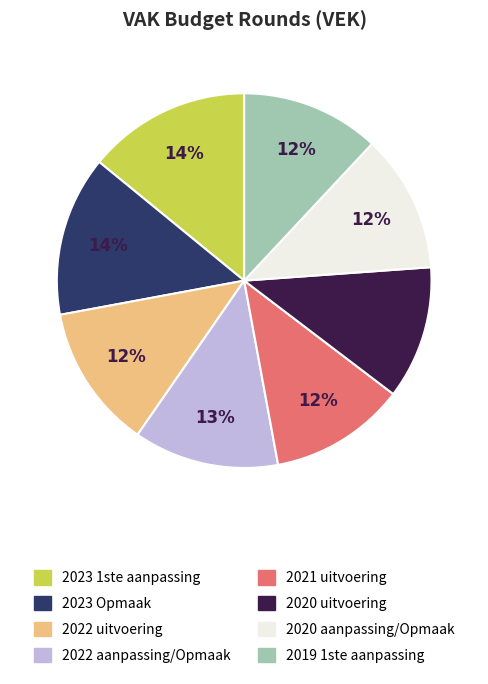

To the nearest percent, what is the difference between the largest and smallest slice percentages?

3%